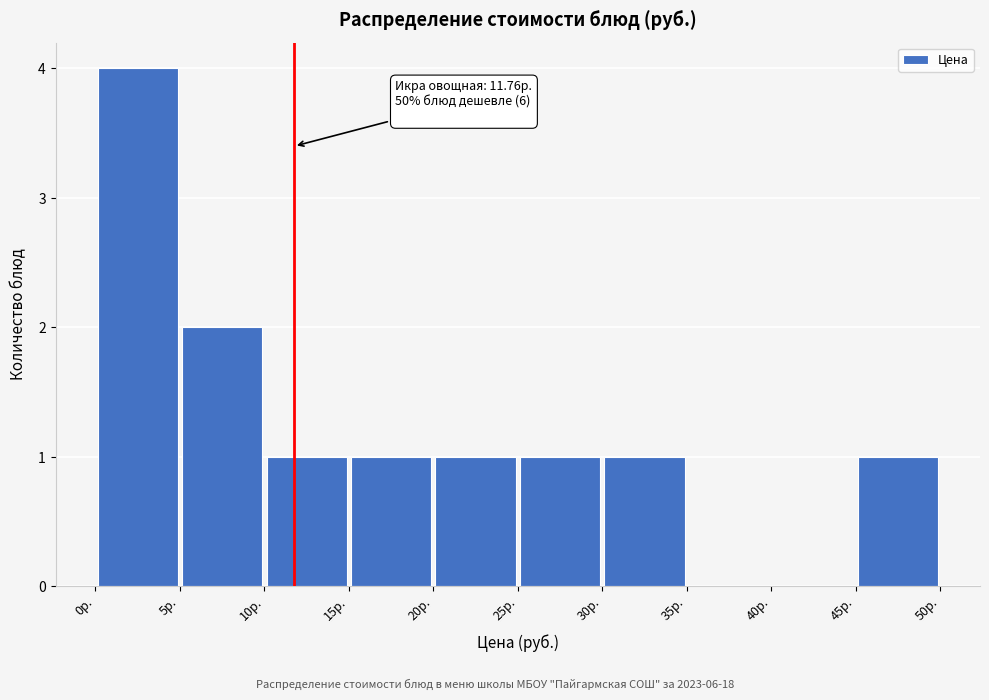

Over which range of the x-axis is the bar tallest?

0 to 5